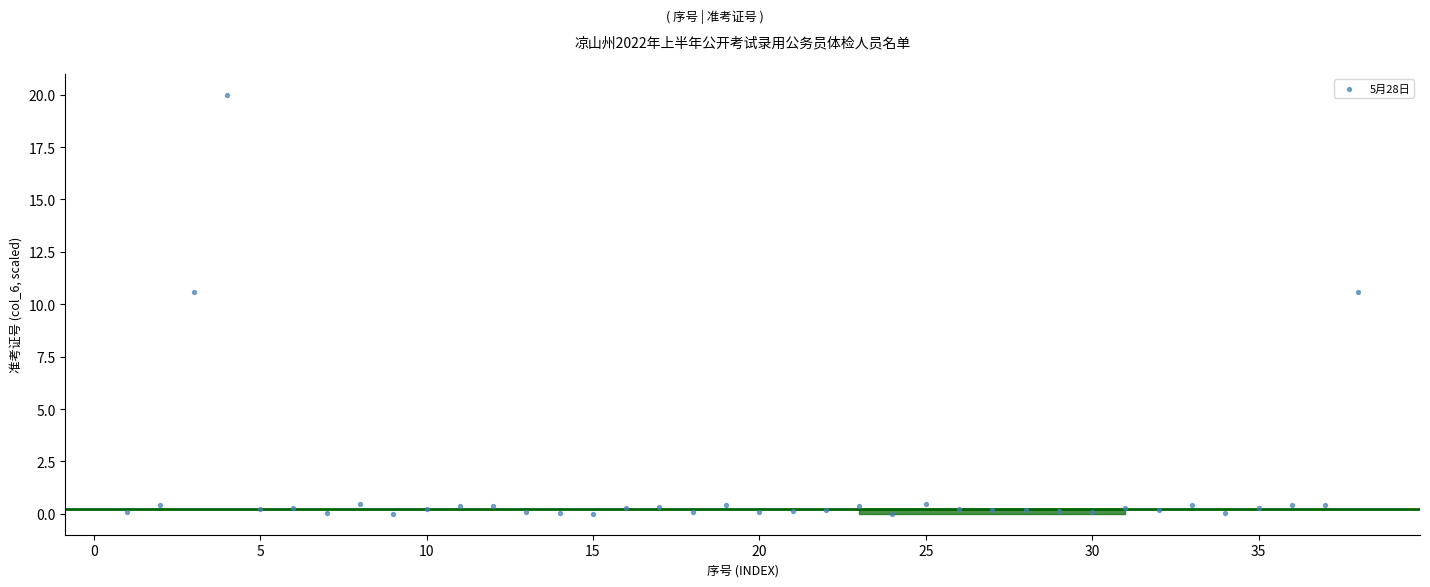

What is the range of X values (max minus min)?

37.0